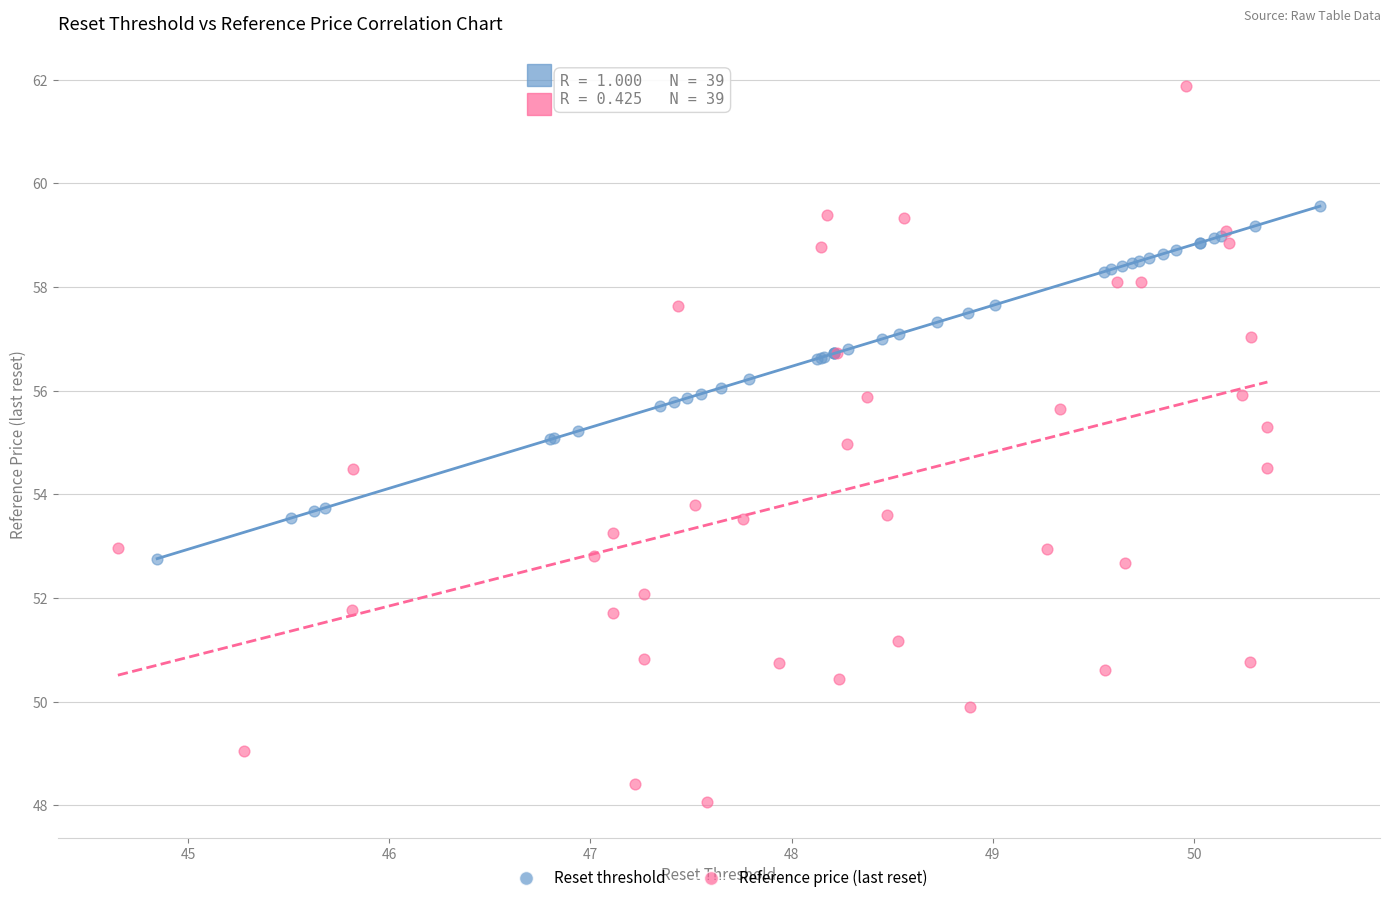

Which series reaches the maximum Y coordinate?

Reference price (last reset)